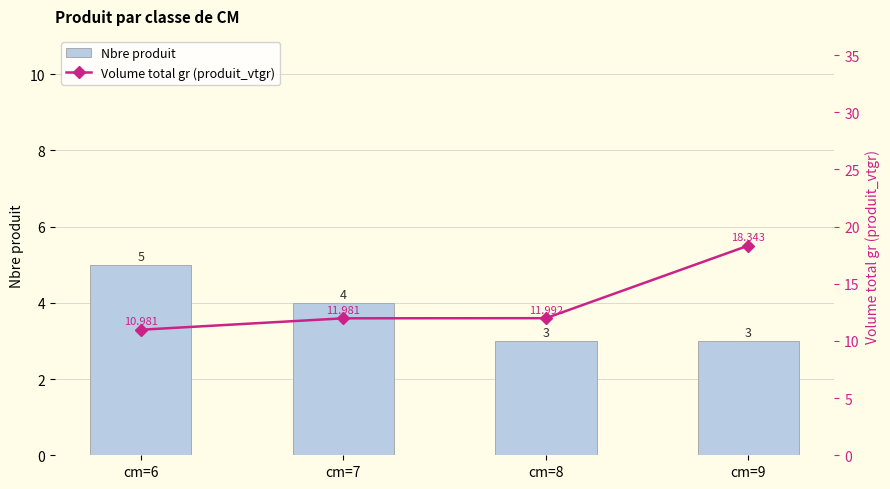

Is it true that Nbre produit equals 4.0 at cm=7?

True